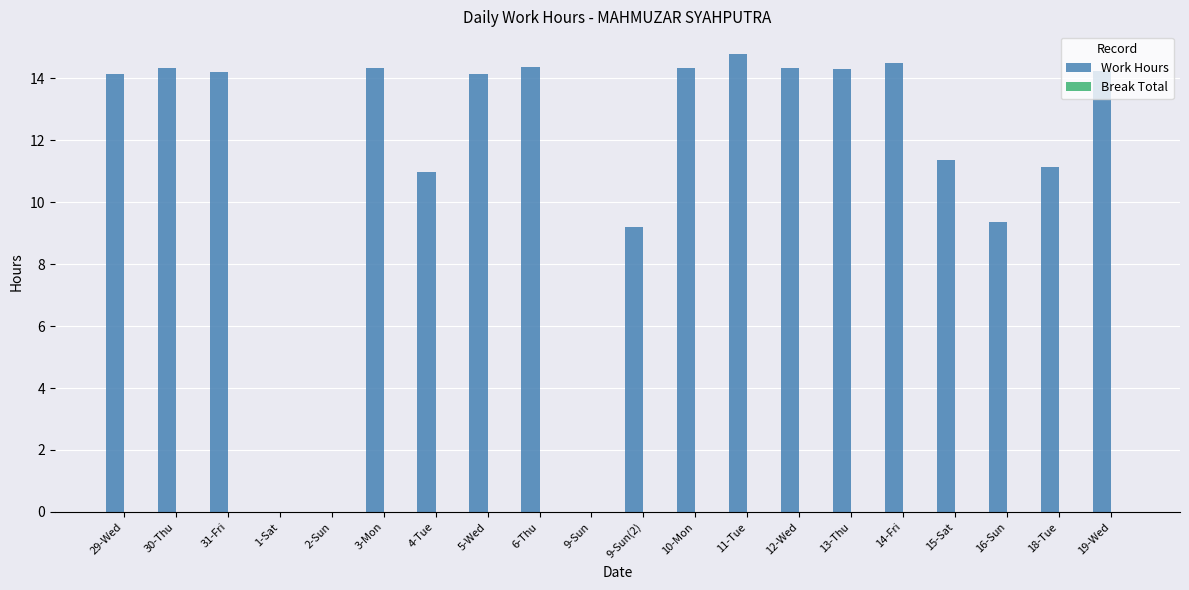

What is the approximate value at 30-Thu?

14.3